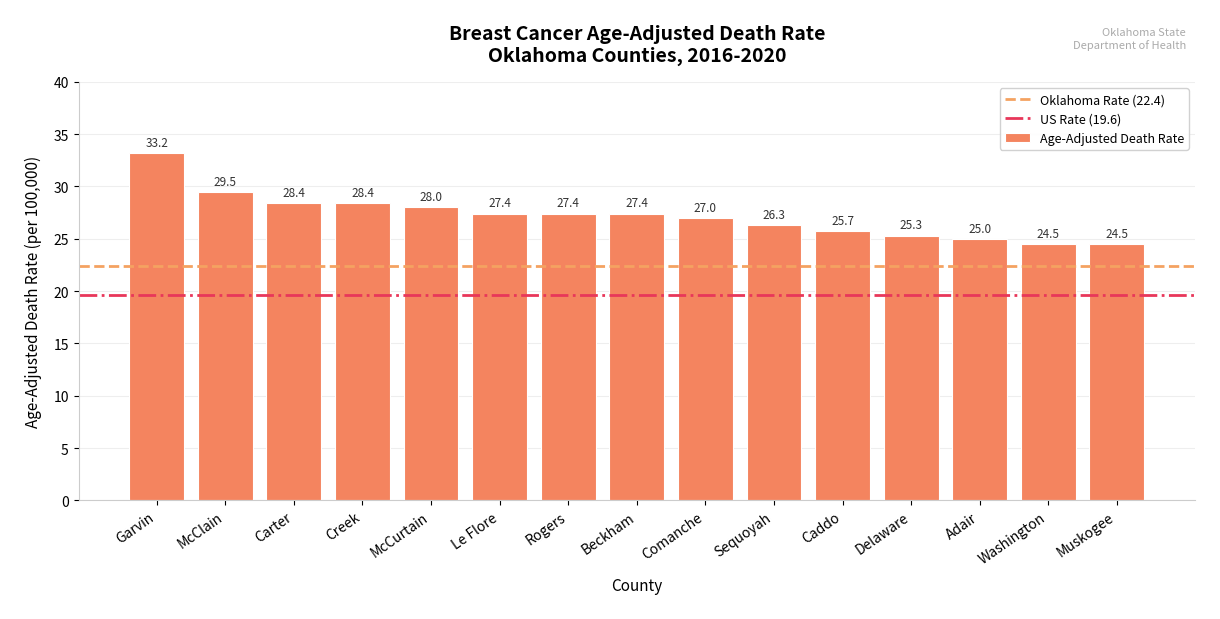

What position from the right is Delaware?

4